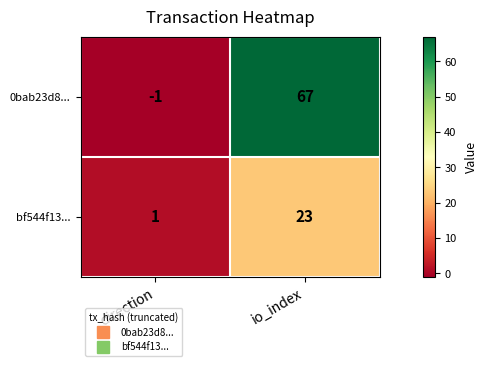

Reading left to right, extract all data points from this chart.

0bab23d8...: direction=-1	io_index=67
bf544f13...: direction=1	io_index=23